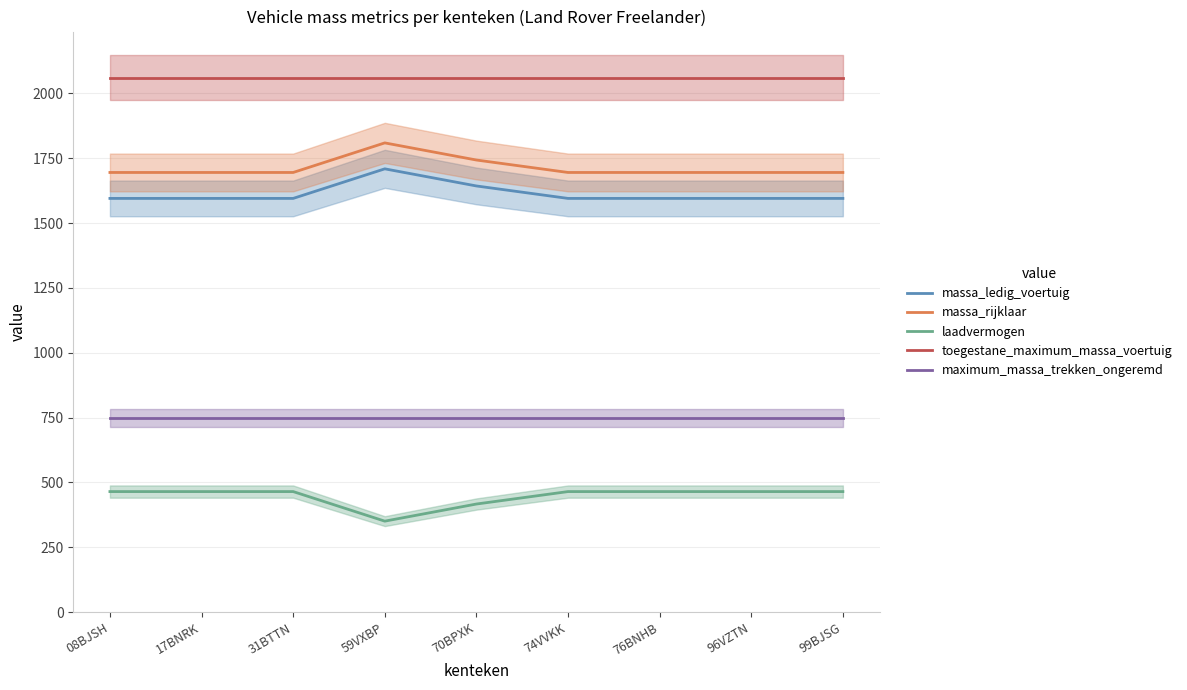

Reading right to left, transcribe all the data shown in this chart.

massa_ledig_voertuig: 1595	1595	1595	1595	1643	1709	1595	1595	1595
massa_rijklaar: 1695	1695	1695	1695	1743	1809	1695	1695	1695
laadvermogen: 465	465	465	465	417	351	465	465	465
toegestane_maximum_massa_voertuig: 2060	2060	2060	2060	2060	2060	2060	2060	2060
maximum_massa_trekken_ongeremd: 750	750	750	750	750	750	750	750	750